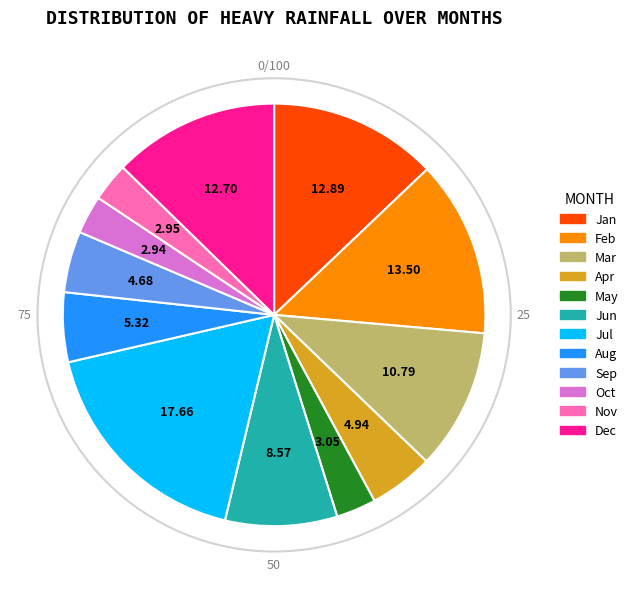

Does Apr represent more than half of the total?

No